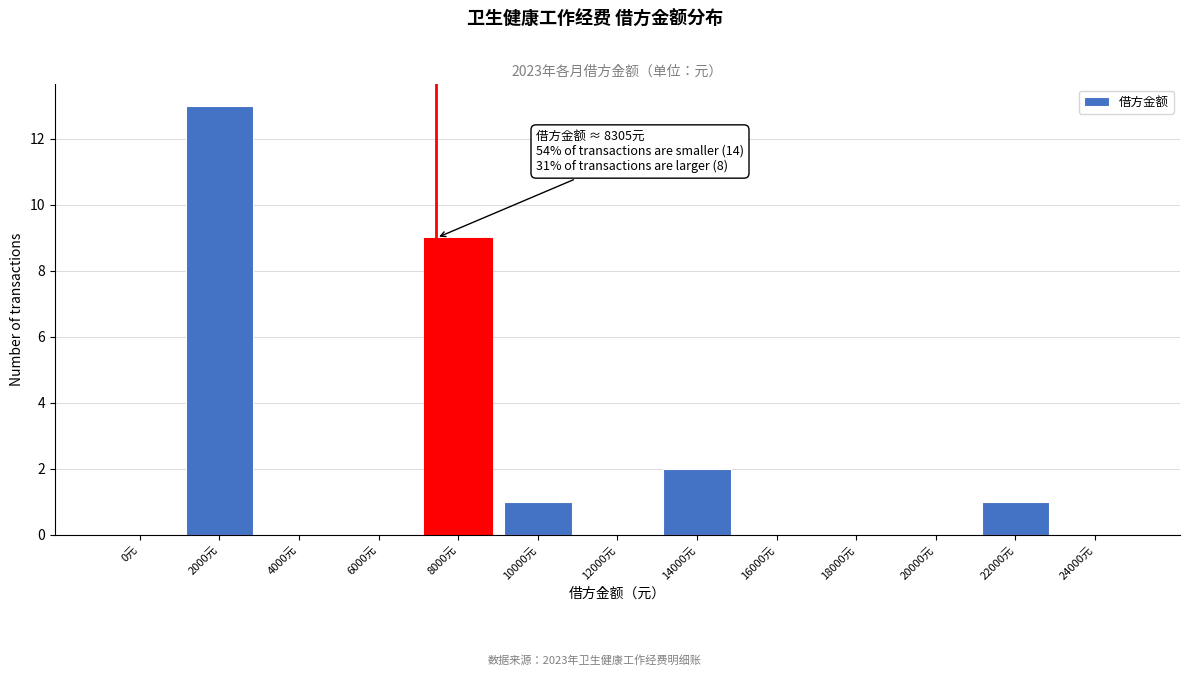

Reading right to left, what are all the values shown in this chart?

24000元=0	22000元=1	20000元=0	18000元=0	16000元=0	14000元=2	12000元=0	10000元=1	8000元=9	6000元=0	4000元=0	2000元=13	0元=0